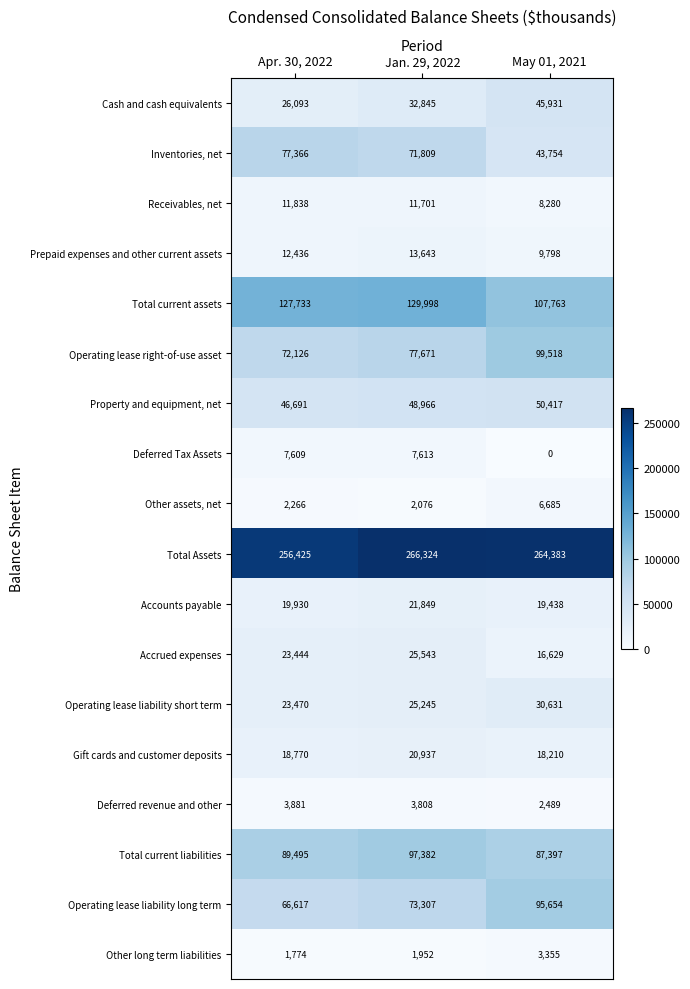

What is the difference between the highest and lowest values at May 01, 2021?

264383